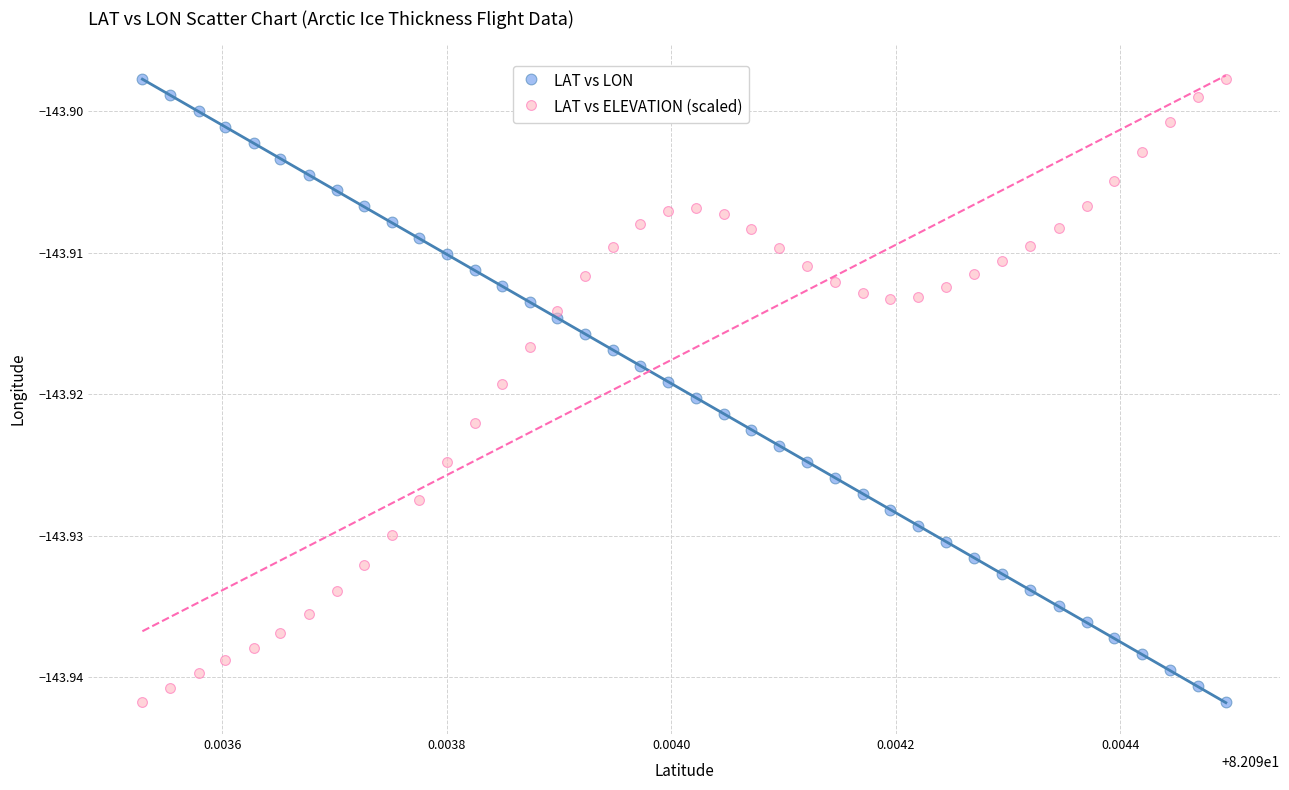

How many points are shown in the scatter plot?

80